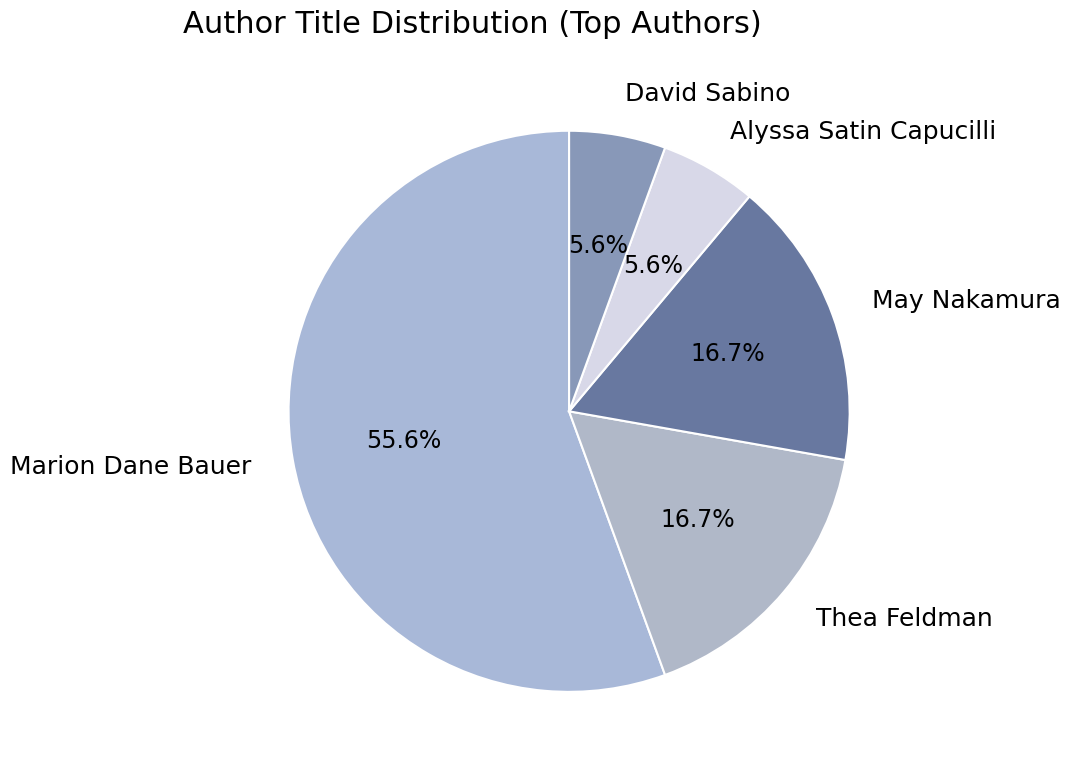

What percentage do David Sabino and Marion Dane Bauer together represent?

61.1%